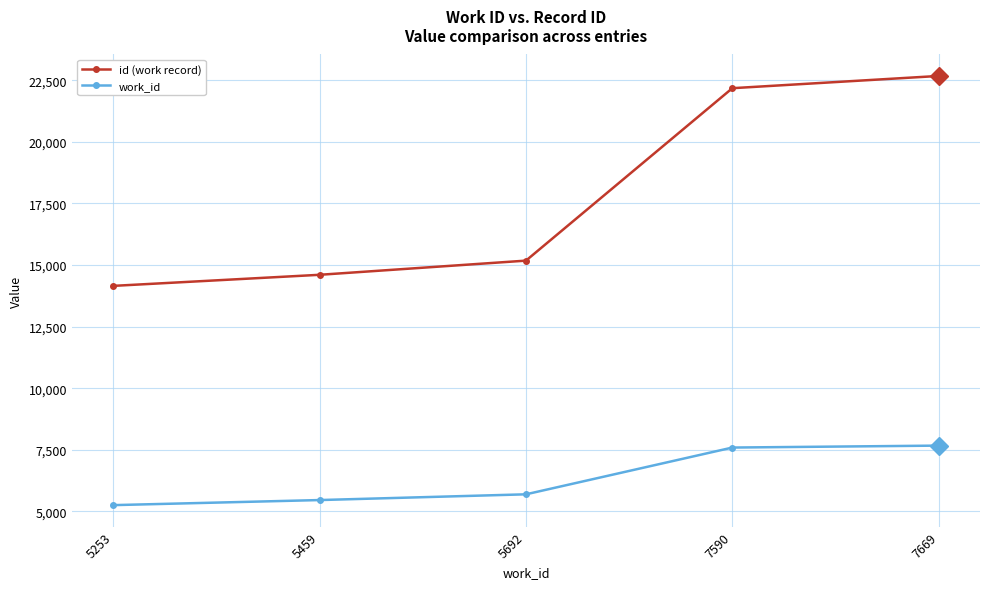

What is the total value across all series at 7590?

29766